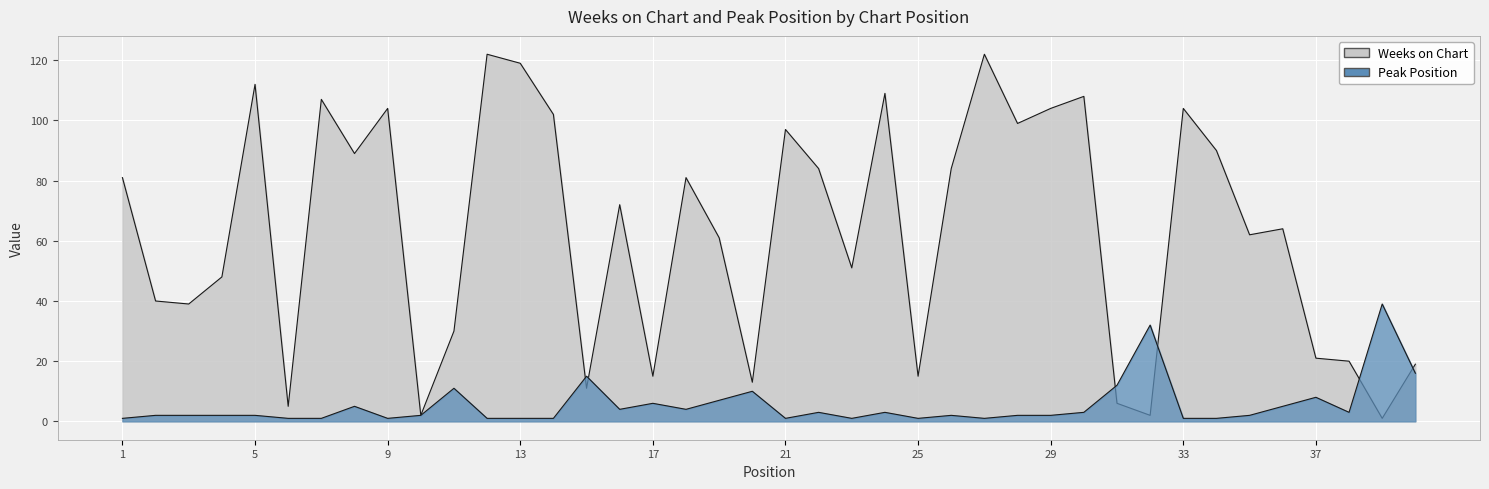

True or false: Weeks on Chart has more than 1 points higher than both neighbors.

True